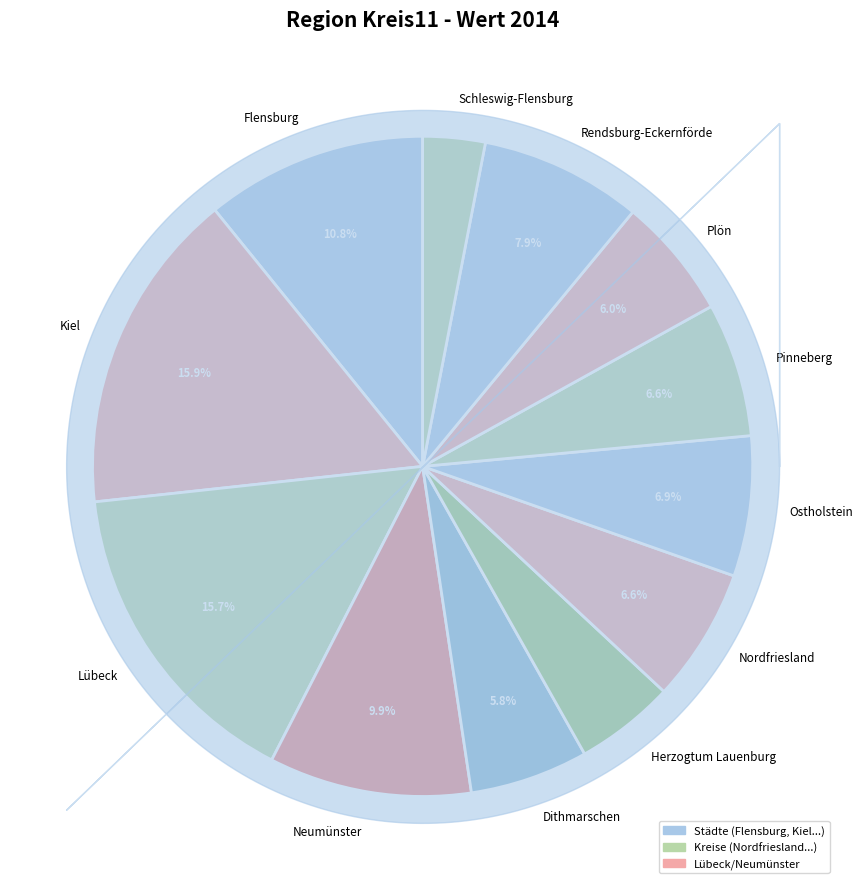

What percentage is the Pinneberg slice, to the nearest percent?

7%